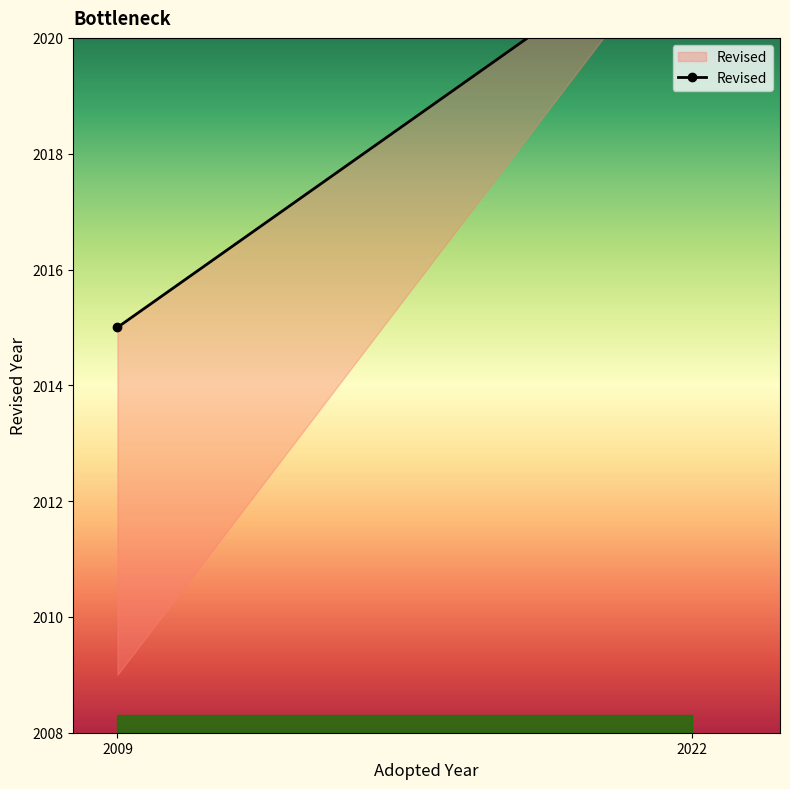

What is the change in value from 2009 to 2022?

+7